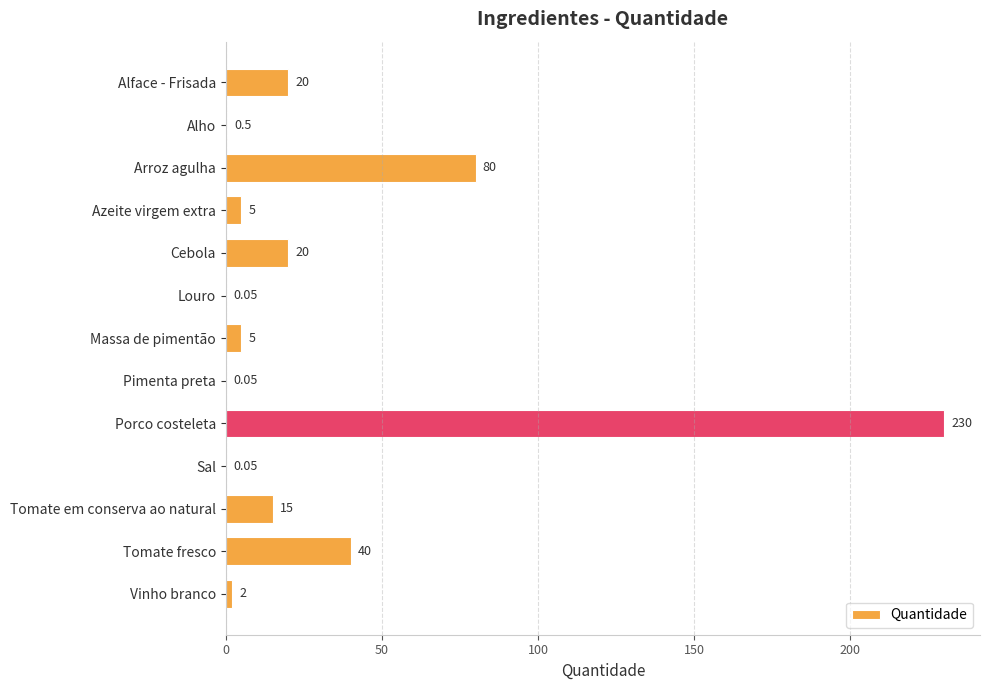

Where is the data nearest to the value 115?

Arroz agulha